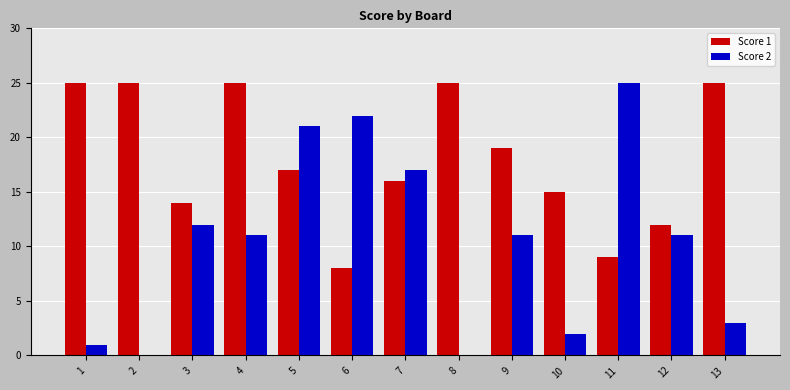

Reading left to right, extract all data points from this chart.

Score 1: 25	25	14	25	17	8	16	25	19	15	9	12	25
Score 2: 1	0	12	11	21	22	17	0	11	2	25	11	3